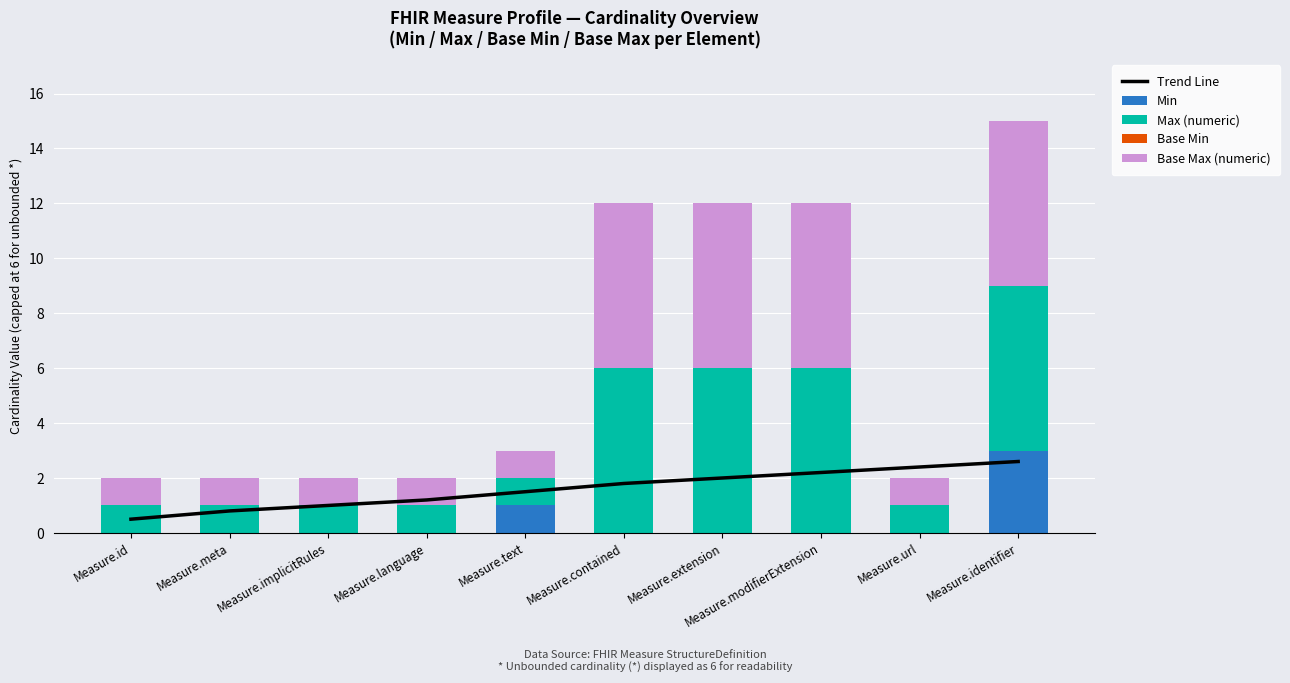

Reading right to left, extract all data points from this chart.

Trend Line: Measure.identifier=2.6	Measure.url=2.4	Measure.modifierExtension=2.2	Measure.extension=2.0	Measure.contained=1.8	Measure.text=1.5	Measure.language=1.2	Measure.implicitRules=1.0	Measure.meta=0.8	Measure.id=0.5
Min: Measure.identifier=3.0	Measure.url=0.0	Measure.modifierExtension=0.0	Measure.extension=0.0	Measure.contained=0.0	Measure.text=1.0	Measure.language=0.0	Measure.implicitRules=0.0	Measure.meta=0.0	Measure.id=0.0
Max (numeric): Measure.identifier=6.0	Measure.url=1.0	Measure.modifierExtension=6.0	Measure.extension=6.0	Measure.contained=6.0	Measure.text=1.0	Measure.language=1.0	Measure.implicitRules=1.0	Measure.meta=1.0	Measure.id=1.0
Base Min: Measure.identifier=0.0	Measure.url=0.0	Measure.modifierExtension=0.0	Measure.extension=0.0	Measure.contained=0.0	Measure.text=0.0	Measure.language=0.0	Measure.implicitRules=0.0	Measure.meta=0.0	Measure.id=0.0
Base Max (numeric): Measure.identifier=6.0	Measure.url=1.0	Measure.modifierExtension=6.0	Measure.extension=6.0	Measure.contained=6.0	Measure.text=1.0	Measure.language=1.0	Measure.implicitRules=1.0	Measure.meta=1.0	Measure.id=1.0